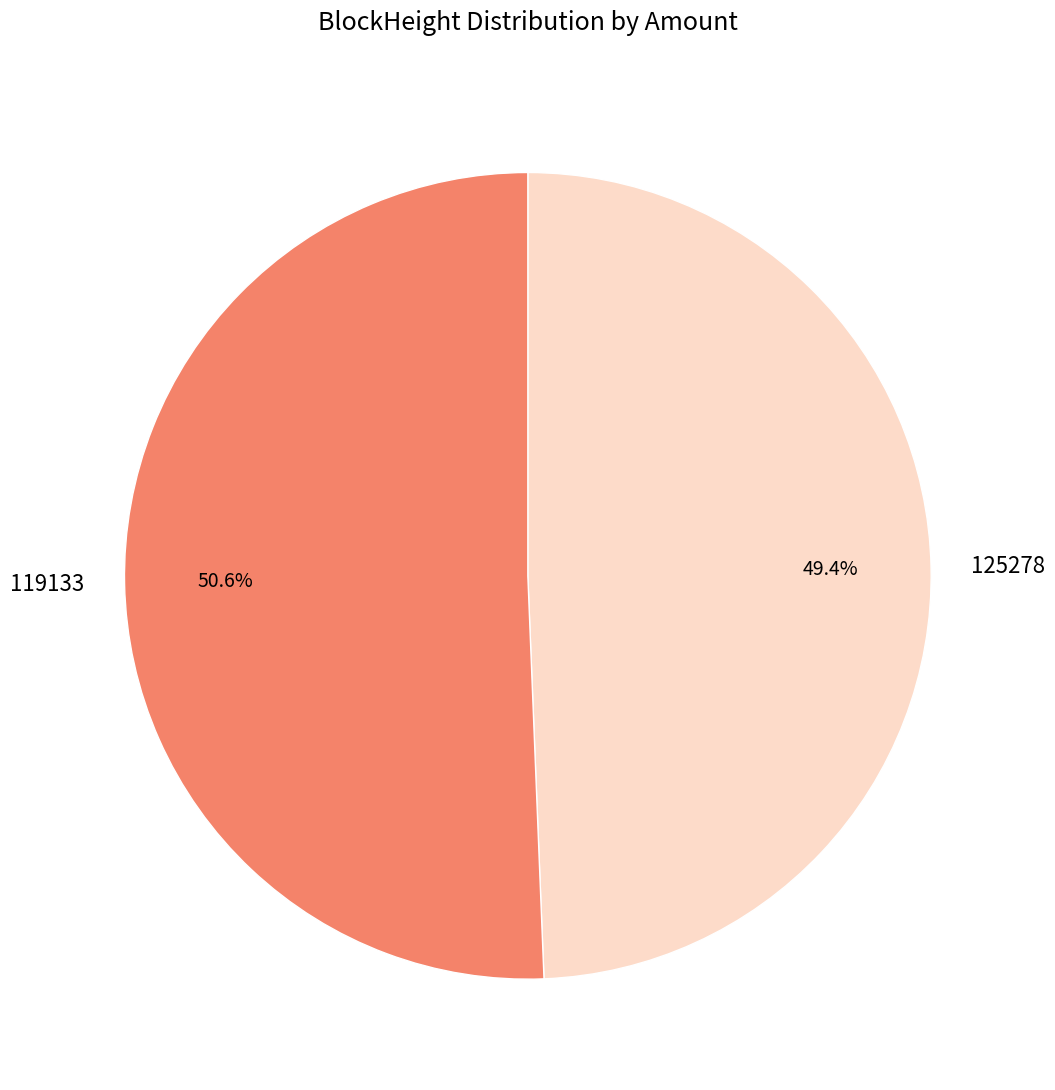

Between 125278 and 119133, which is larger?

119133